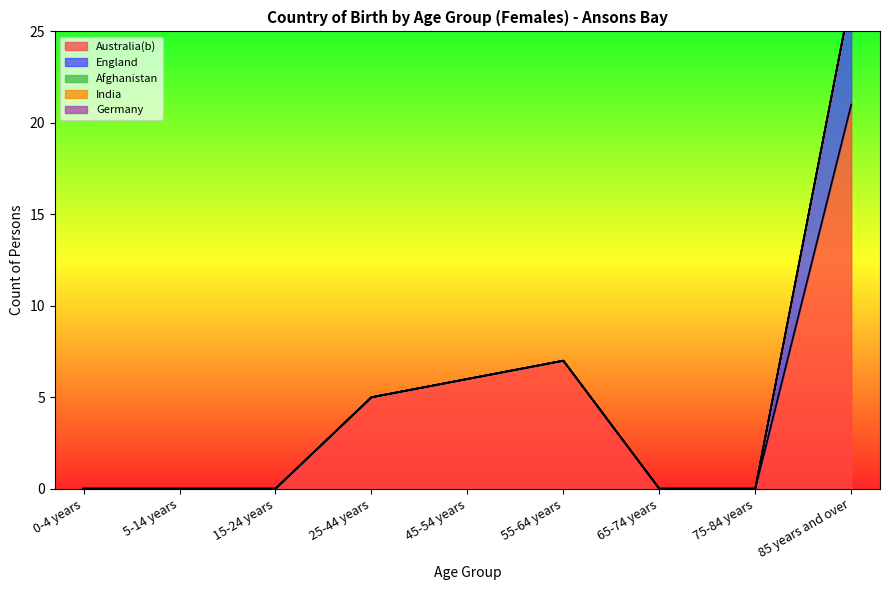

How many positive values does the England series have?

1